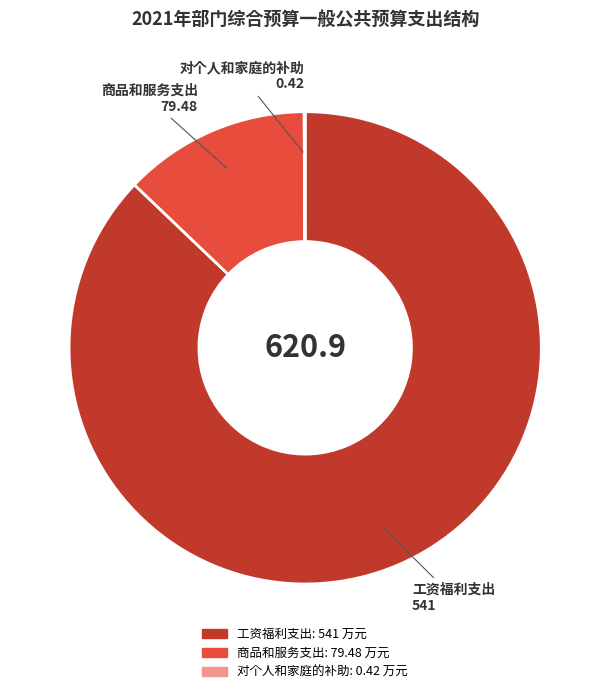

Is there a majority slice in this chart?

Yes